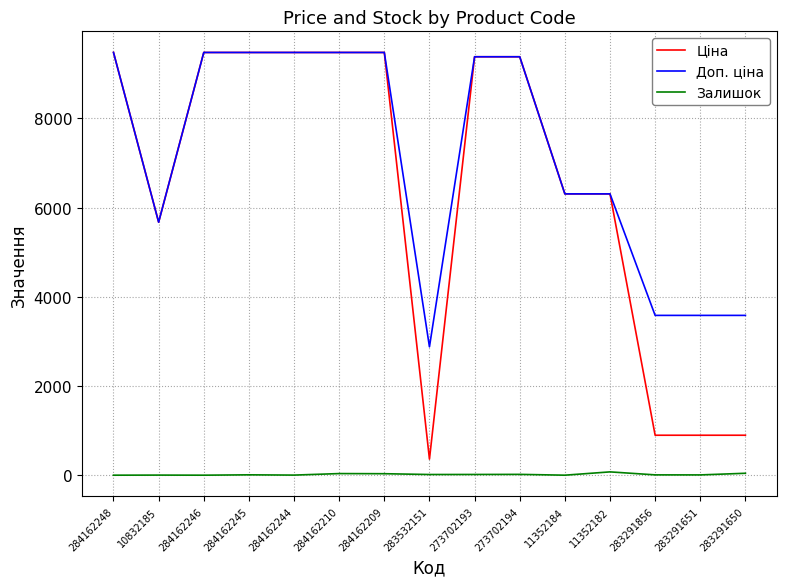

What is the spread (max minus min) of values at 284162245?

9472.1